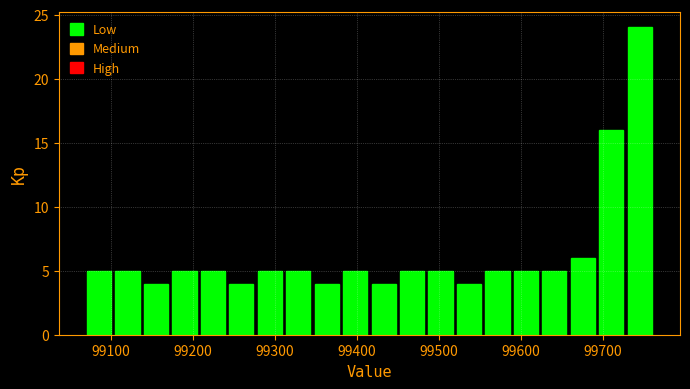

Around what value on the x-axis is the tallest bar? Give the approximate position of its centre, as read against the axis.

99740